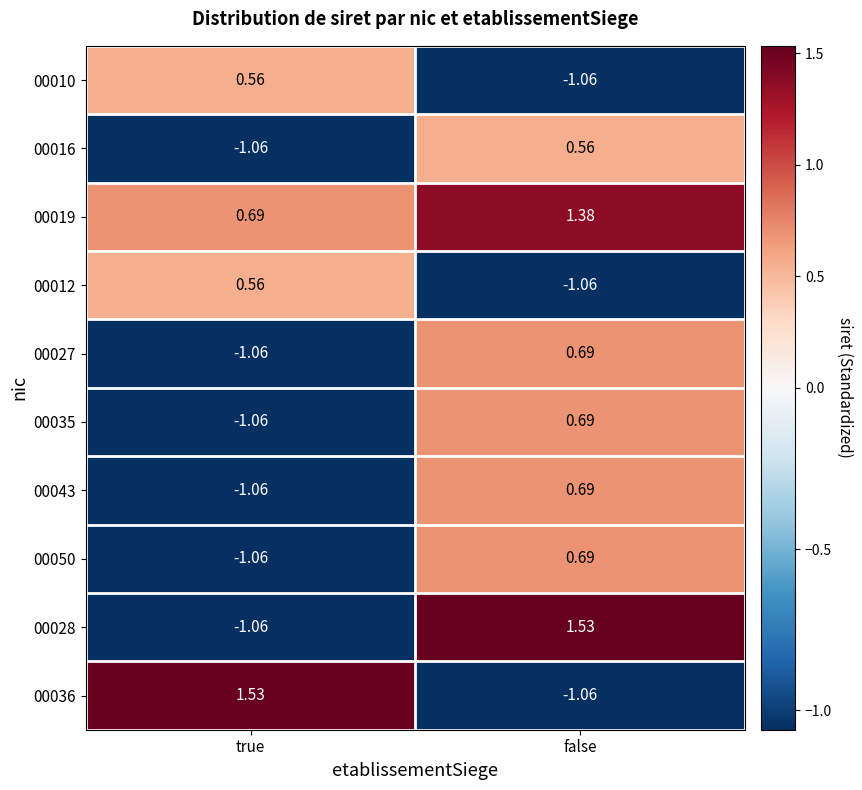

How many values in the 00010 series exceed 0?

1